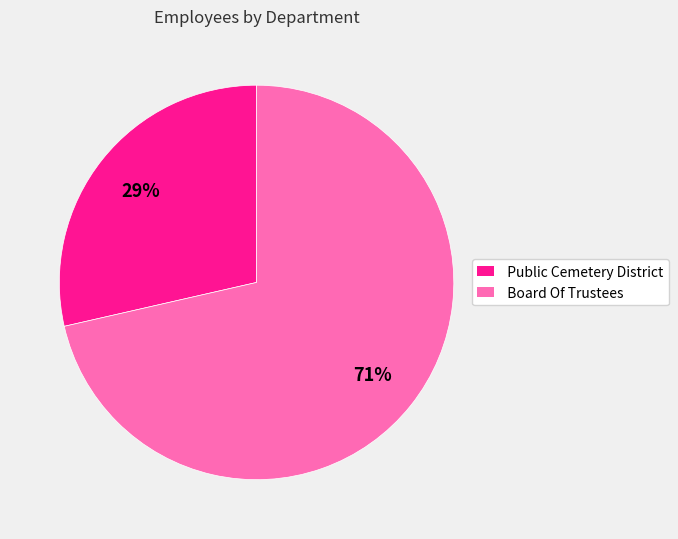

How many segments does this pie chart have?

2